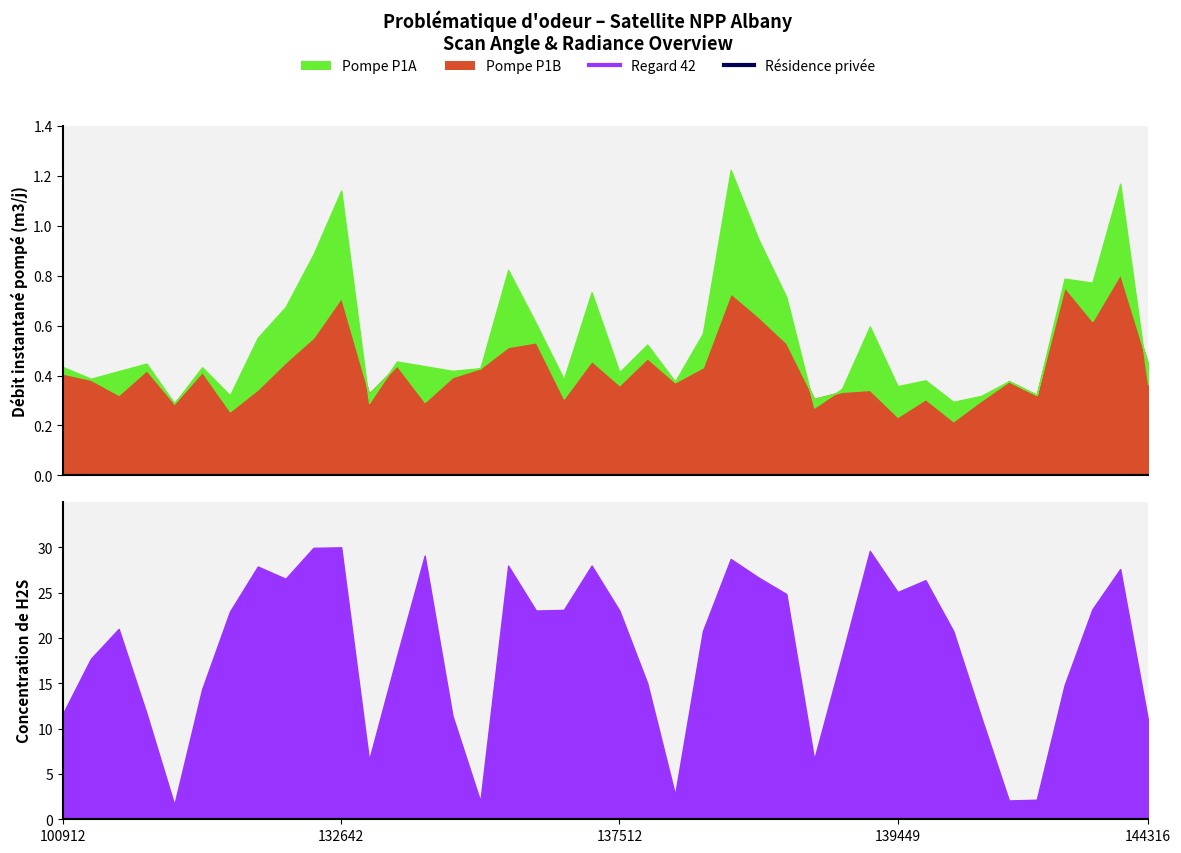

Between 143526 and 139449, which is larger?

143526